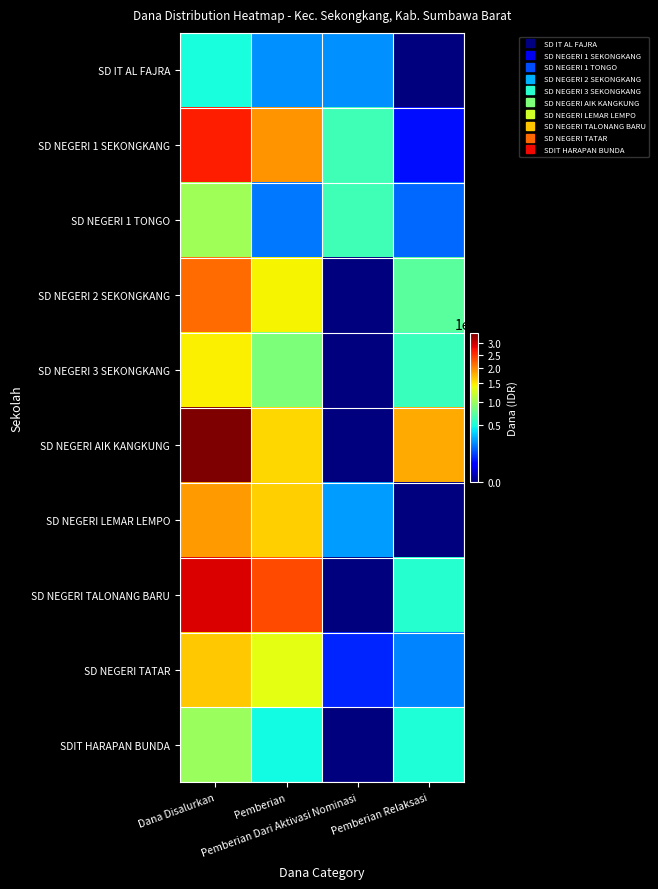

Reading left to right, transcribe all the data shown in this chart.

SD IT AL FAJRA: Dana Disalurkan=4950000	Pemberian=2475000	Pemberian Dari Aktivasi Nominasi=2475000	Pemberian Relaksasi=0
SD NEGERI 1 SEKONGKANG: Dana Disalurkan=26325000	Pemberian=19350000	Pemberian Dari Aktivasi Nominasi=6300000	Pemberian Relaksasi=675000
SD NEGERI 1 TONGO: Dana Disalurkan=10125000	Pemberian=2025000	Pemberian Dari Aktivasi Nominasi=6300000	Pemberian Relaksasi=1800000
SD NEGERI 2 SEKONGKANG: Dana Disalurkan=21600000	Pemberian=14400000	Pemberian Dari Aktivasi Nominasi=0	Pemberian Relaksasi=7200000
SD NEGERI 3 SEKONGKANG: Dana Disalurkan=14625000	Pemberian=8550000	Pemberian Dari Aktivasi Nominasi=0	Pemberian Relaksasi=6075000
SD NEGERI AIK KANGKUNG: Dana Disalurkan=34200000	Pemberian=15975000	Pemberian Dari Aktivasi Nominasi=0	Pemberian Relaksasi=18225000
SD NEGERI LEMAR LEMPO: Dana Disalurkan=18900000	Pemberian=16200000	Pemberian Dari Aktivasi Nominasi=2700000	Pemberian Relaksasi=0
SD NEGERI TALONANG BARU: Dana Disalurkan=29025000	Pemberian=23625000	Pemberian Dari Aktivasi Nominasi=0	Pemberian Relaksasi=5400000
SD NEGERI TATAR: Dana Disalurkan=16650000	Pemberian=13500000	Pemberian Dari Aktivasi Nominasi=900000	Pemberian Relaksasi=2250000
SDIT HARAPAN BUNDA: Dana Disalurkan=9900000	Pemberian=4725000	Pemberian Dari Aktivasi Nominasi=0	Pemberian Relaksasi=5175000